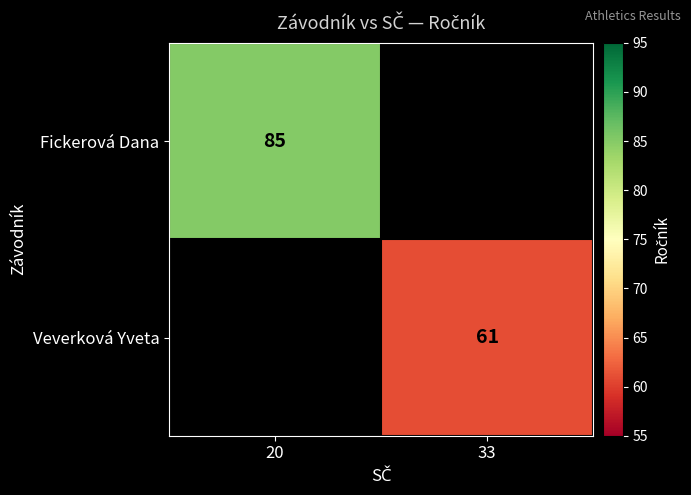

True or false: Veverková Yveta has a value of 61 at 33.

True